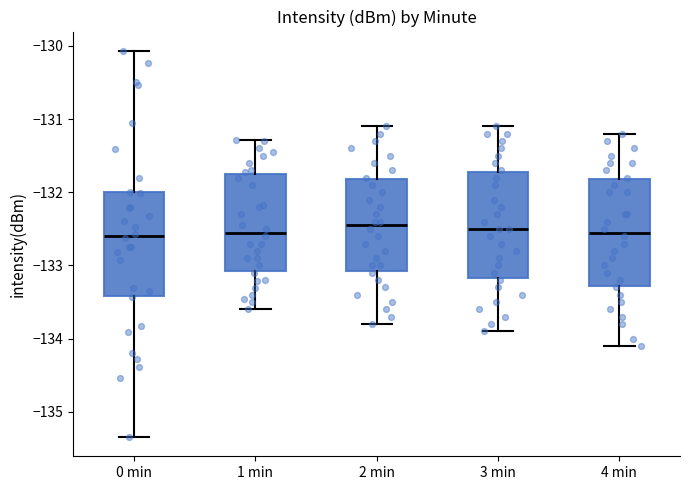

Reading left to right, transcribe this box plot: for each box, give where its median line is, the range the box spans, and where its two whiskers end, as read against the y-axis. The values are not printed on the chart, so give them approximately, as read against the axis.

0 min: median -132.6, box -133.4 to -132.0, whiskers -135.3 to -130.1
1 min: median -132.5, box -133.1 to -131.7, whiskers -133.6 to -131.3
2 min: median -132.4, box -133.1 to -131.8, whiskers -133.8 to -131.1
3 min: median -132.5, box -133.2 to -131.7, whiskers -133.9 to -131.1
4 min: median -132.5, box -133.3 to -131.8, whiskers -134.1 to -131.2